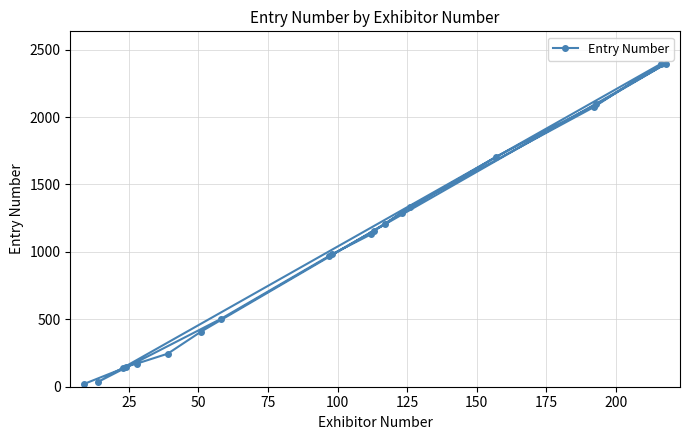

What is the greatest value displayed?

2396